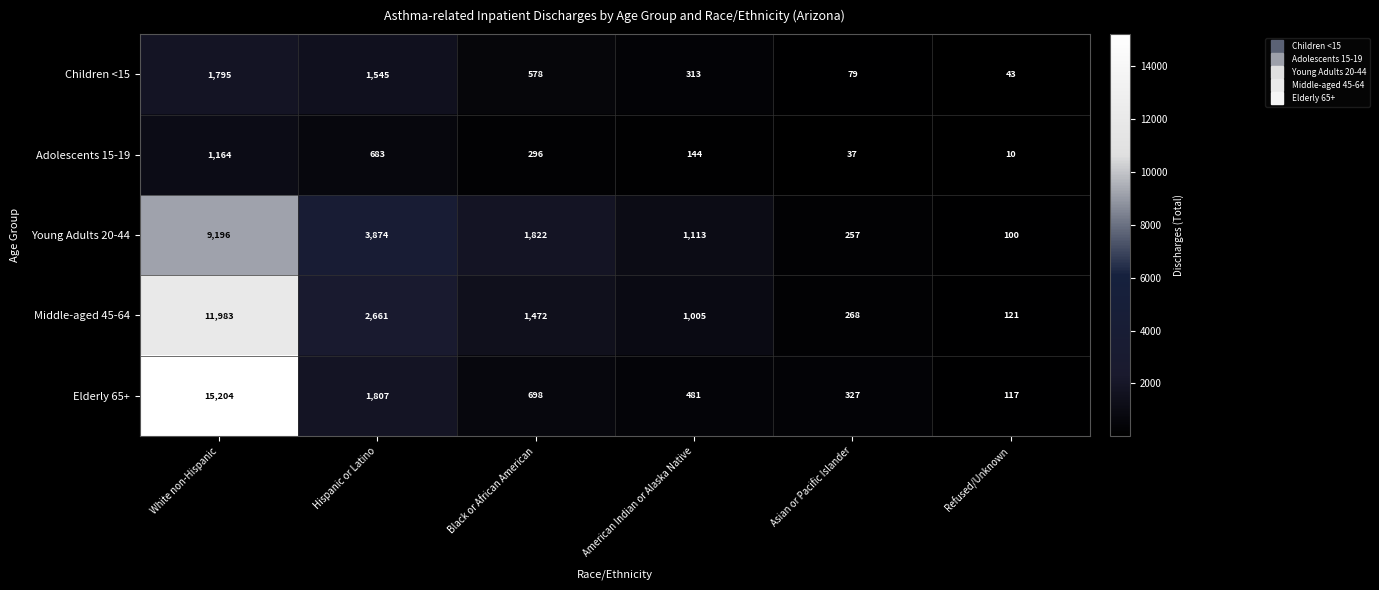

Rank the series by their maximum value, from highest to lowest.

Elderly 65+, Middle-aged 45-64, Young Adults 20-44, Children <15, Adolescents 15-19